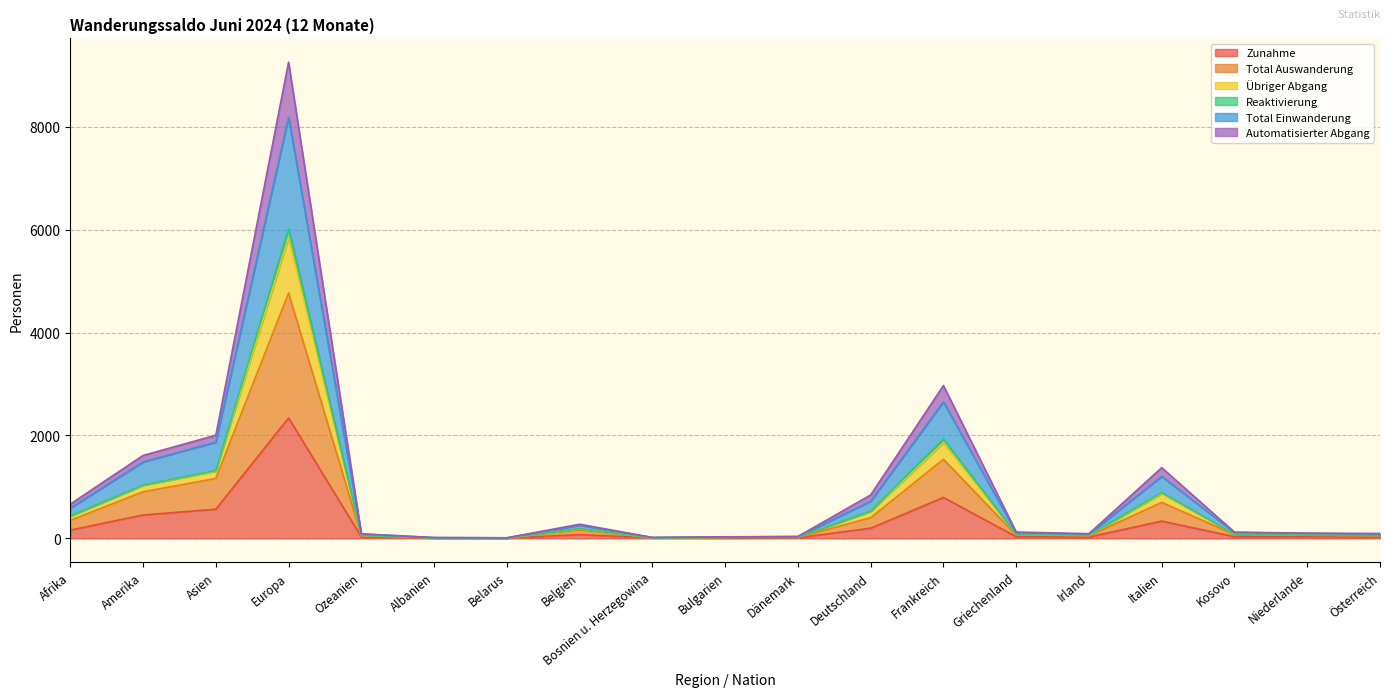

Which category has the highest value in the Zunahme series?

Europa